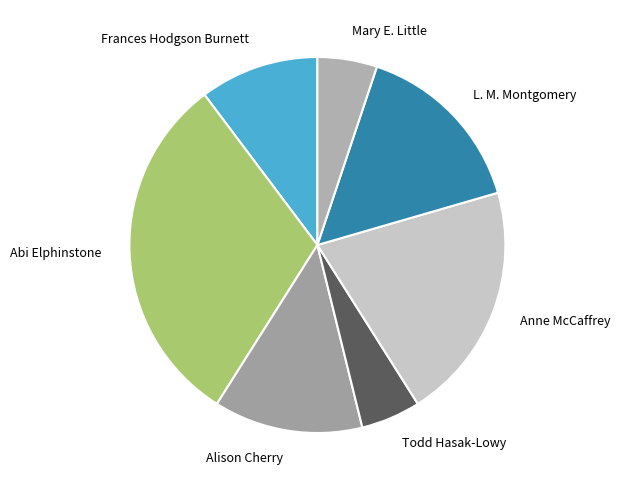

Is Frances Hodgson Burnett the majority of the pie?

No